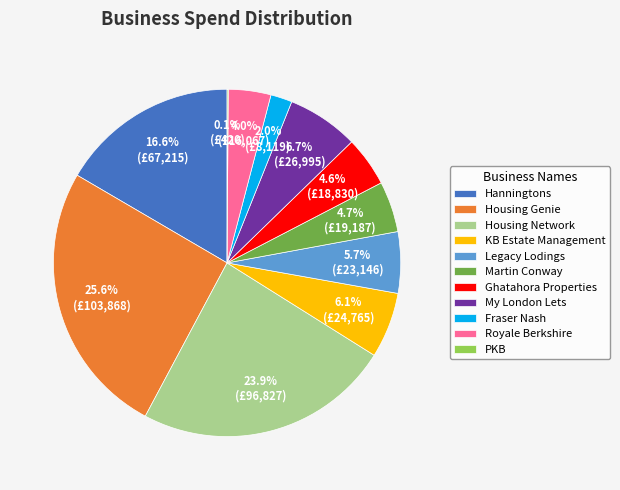

Between Housing Network and Royale Berkshire, which is larger?

Housing Network